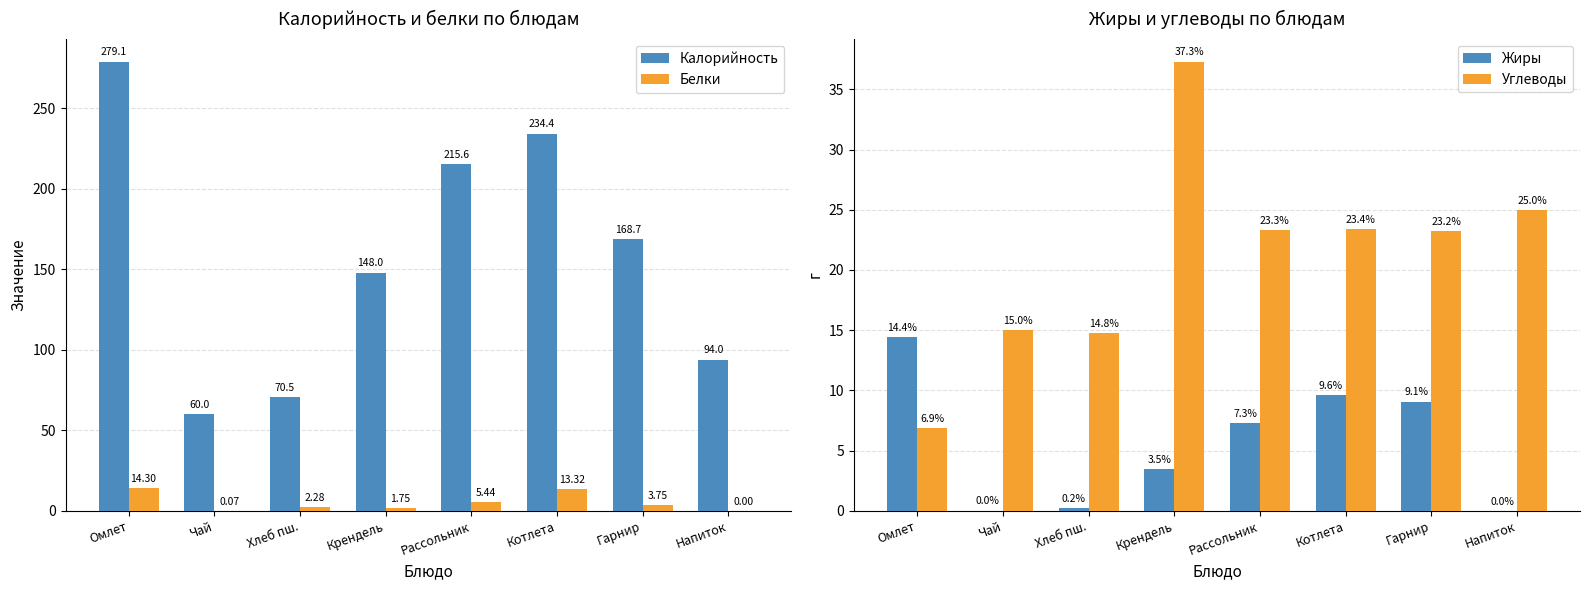

What is the total value across all series at Хлеб пш.?

87.8